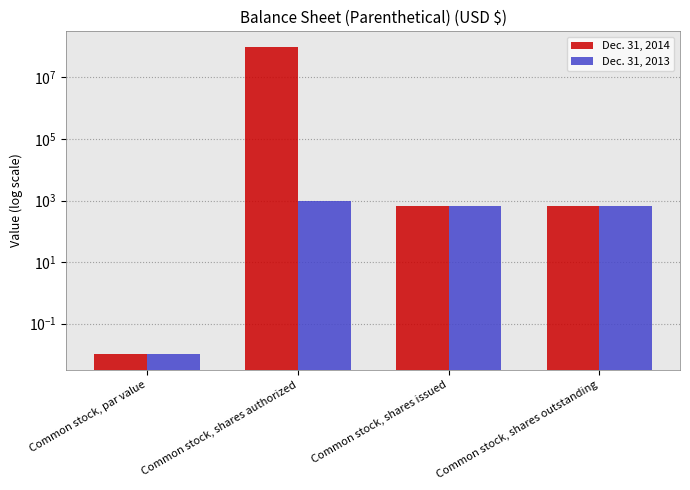

What is the value of the Dec. 31, 2014 bar at the 3rd from the left?

645.0